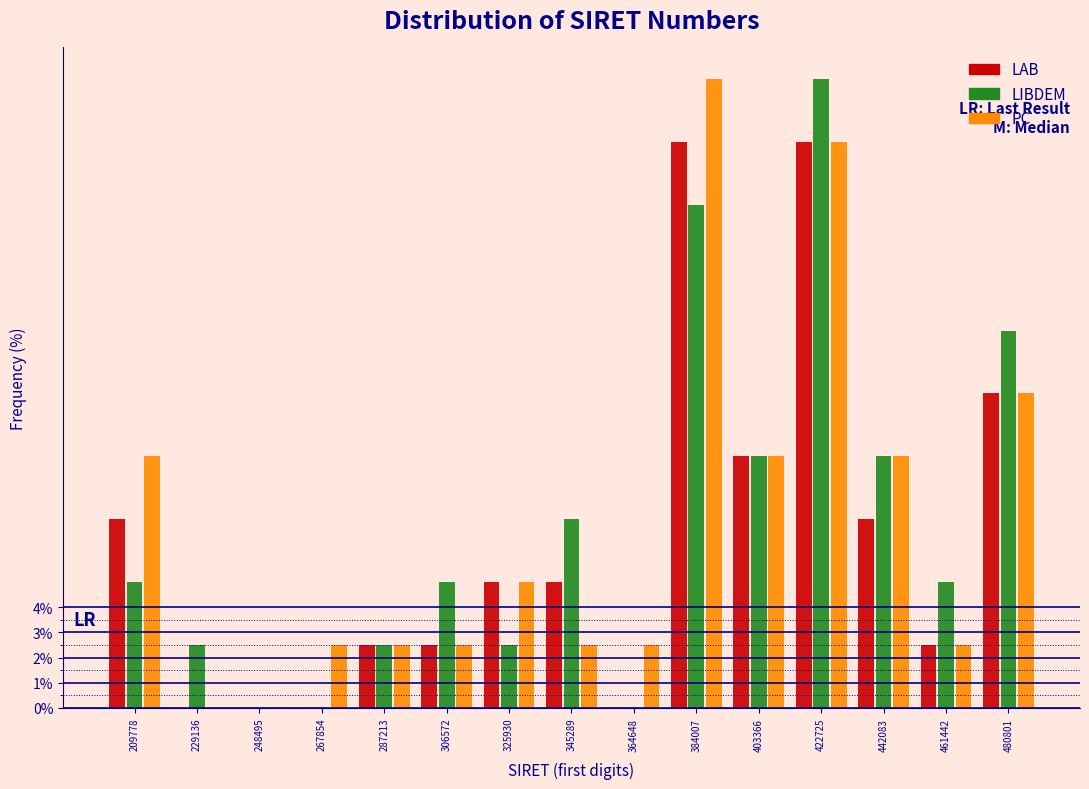

What is the highest value of the LAB series?

22.5